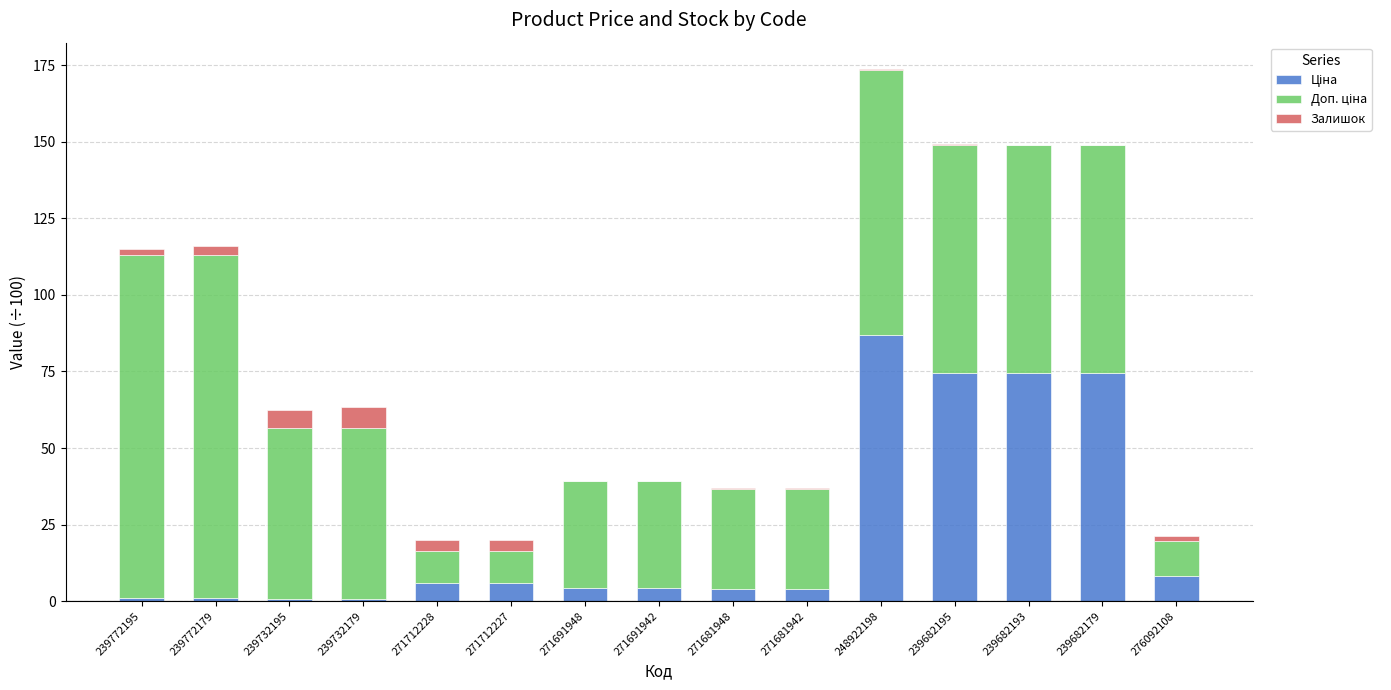

At which category is the sum across all series the highest?

248922198